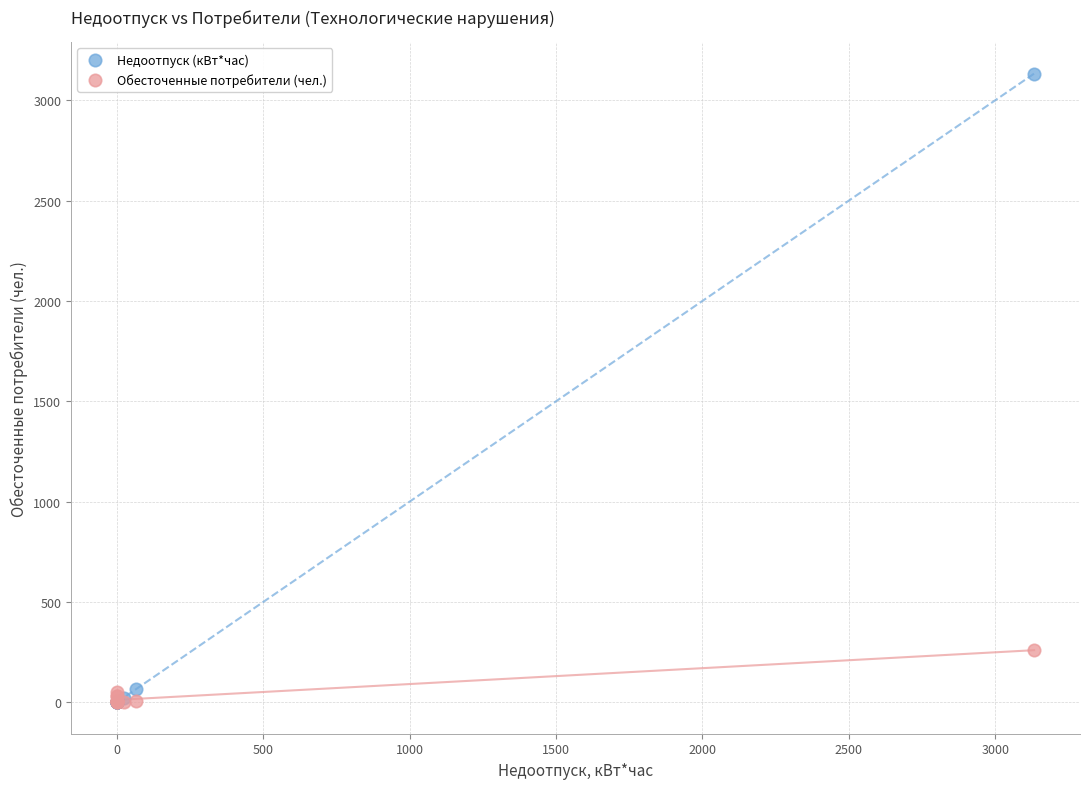

Across all series, what Y value is closest to 1566?

260.0